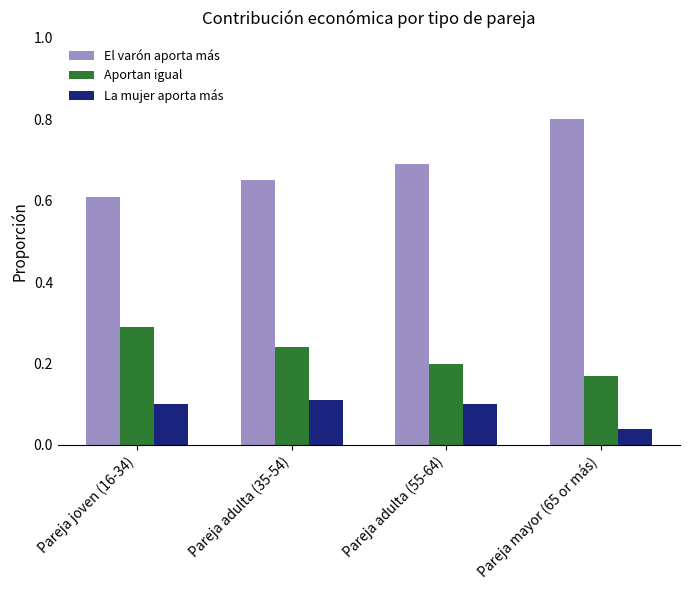

What is the maximum value shown in the chart?

0.8